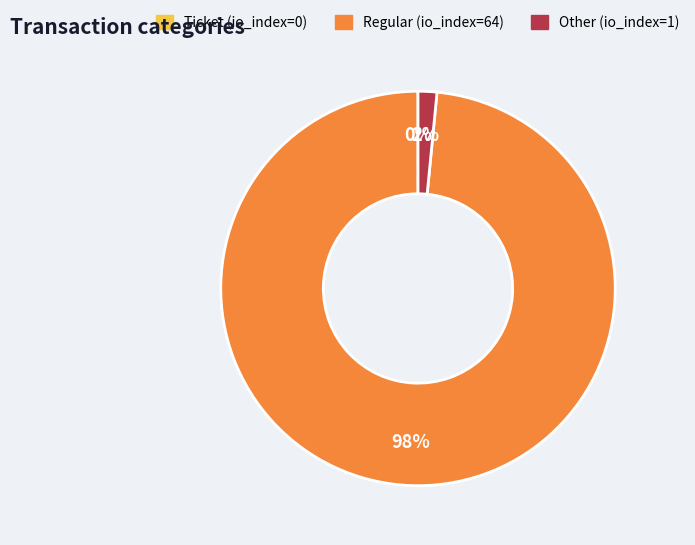

Rank the categories by value from highest to lowest.

Regular, Other, Ticket